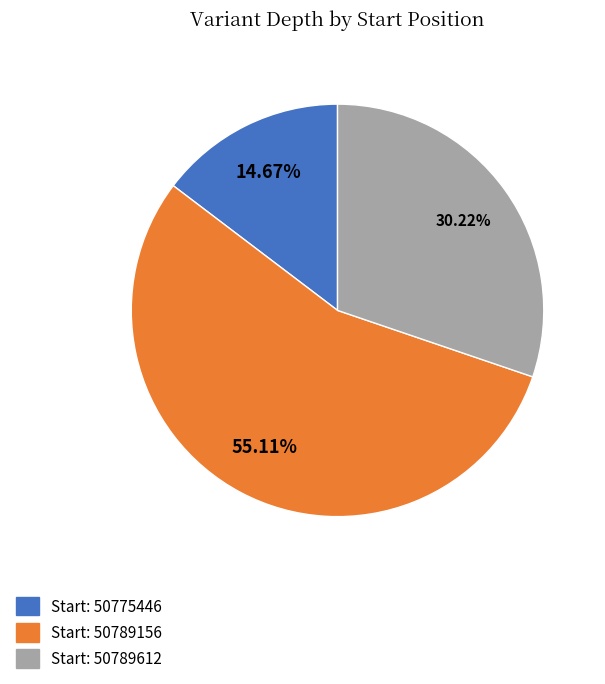

How many segments does this pie chart have?

3